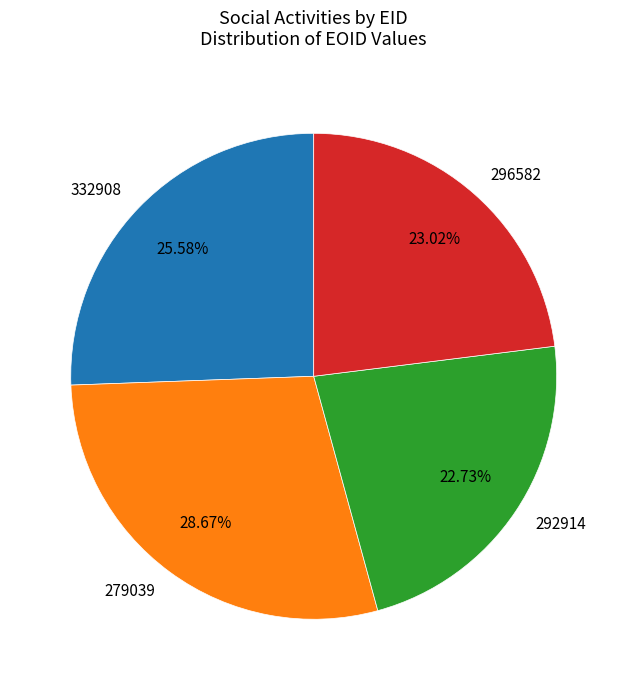

What is the total percentage of 292914 and 332908?

48.3%